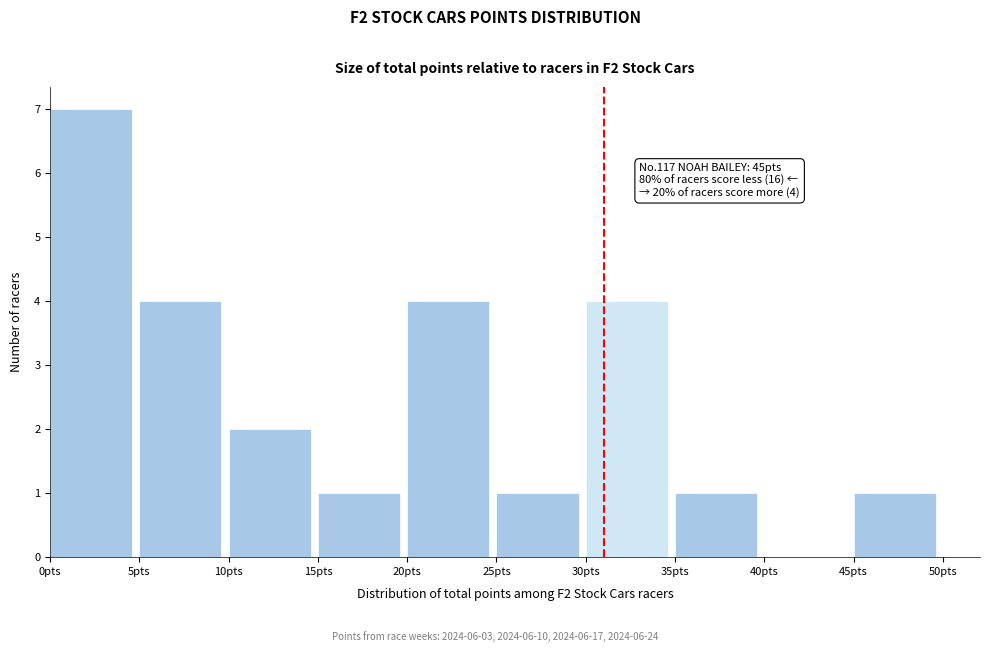

Over which range of the x-axis is the bar tallest?

0 to 5